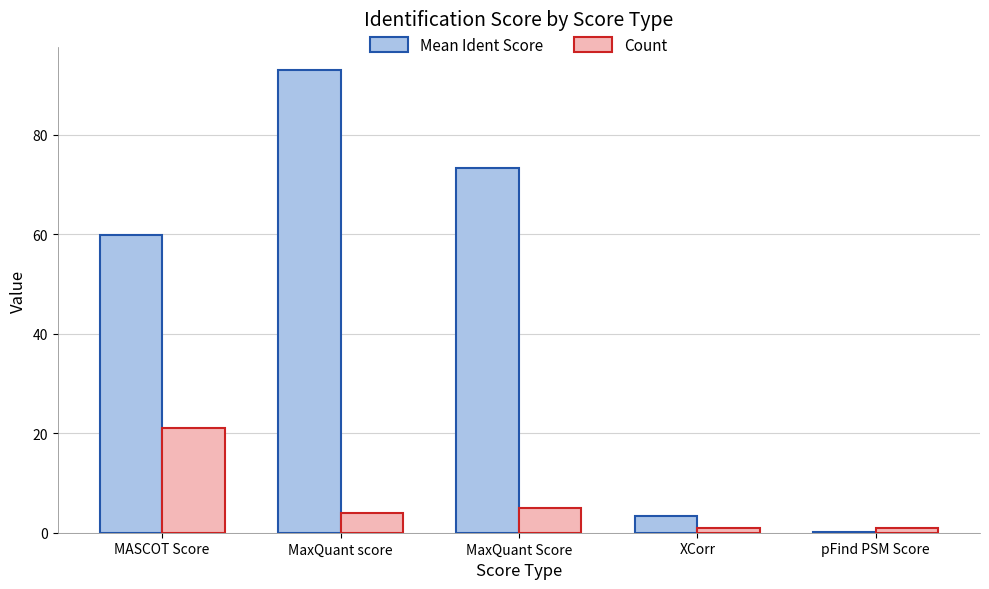

Which category has the highest value across all series?

MaxQuant score